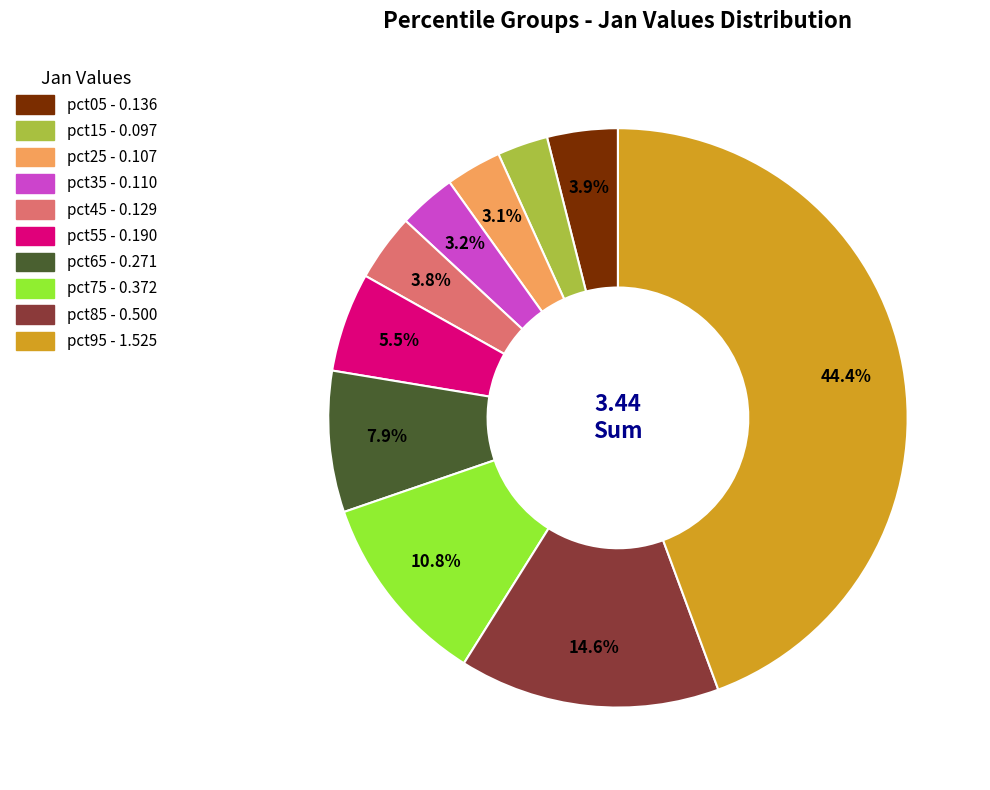

To the nearest percent, what is the difference between the largest and smallest slice percentages?

42%